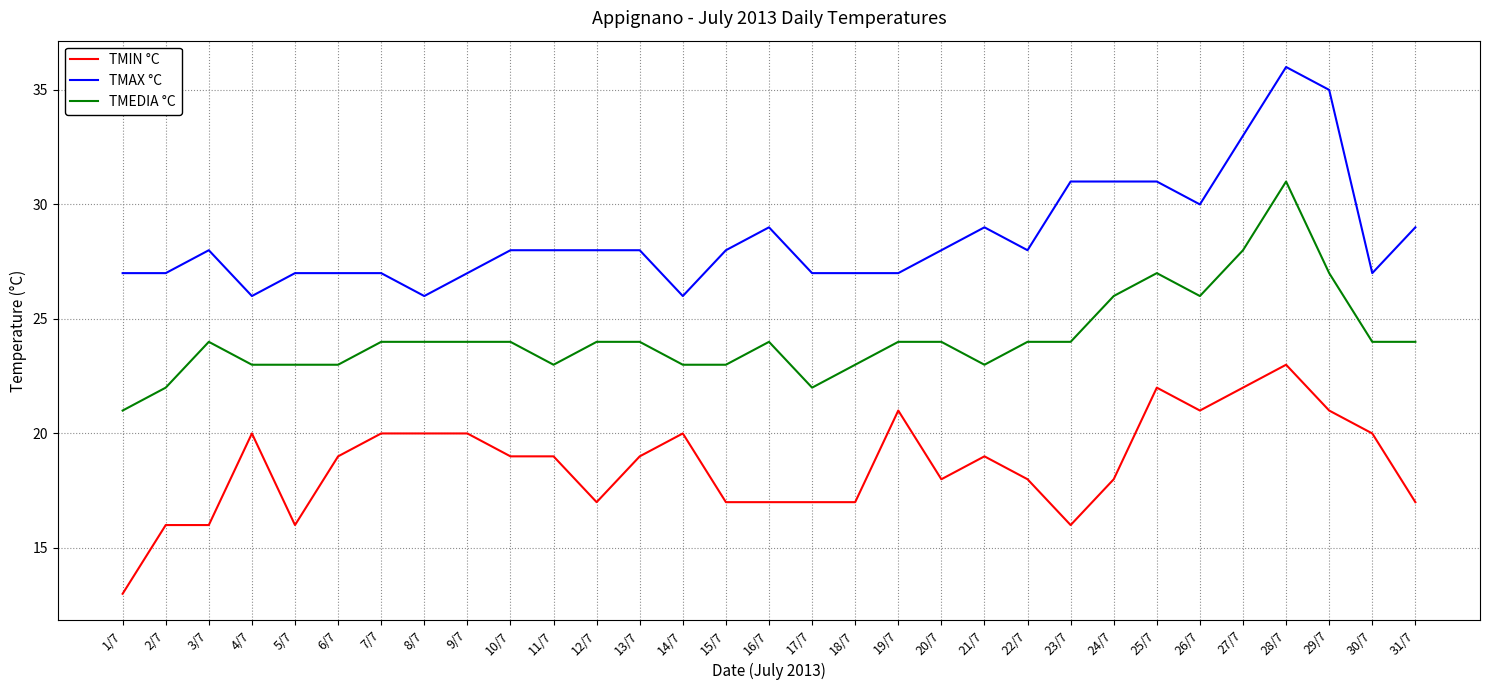

True or false: TMAX °C has a value of 12 at 18/7.

False